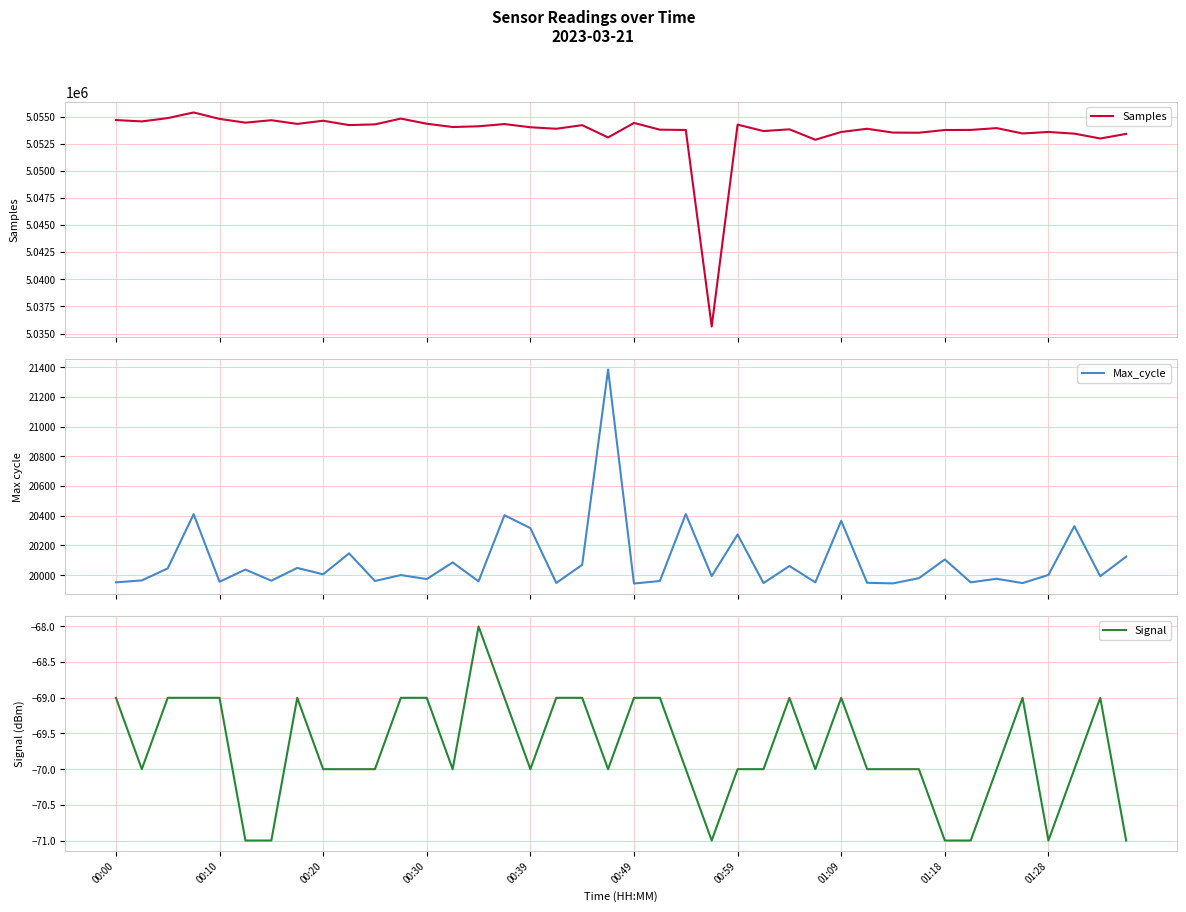

Which series has the largest total across all categories?

Samples